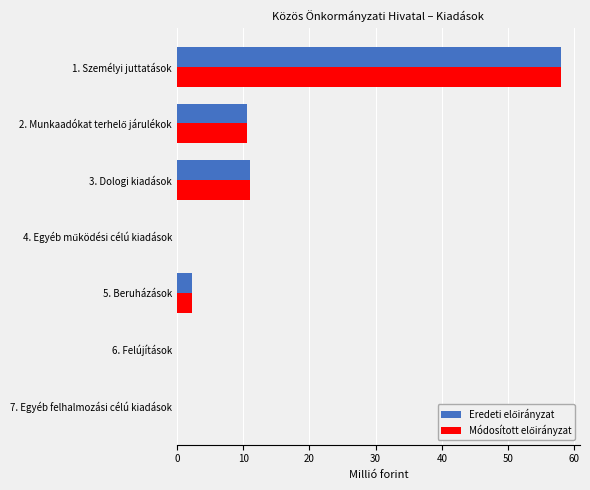

At which category is the sum across all series the highest?

1. Személyi juttatások